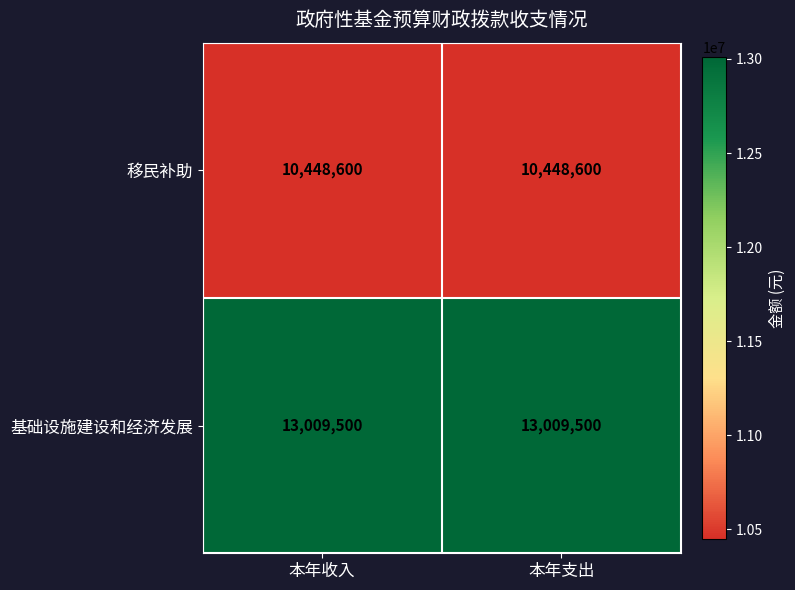

What is the sum of all 基础设施建设和经济发展 values?

26019000